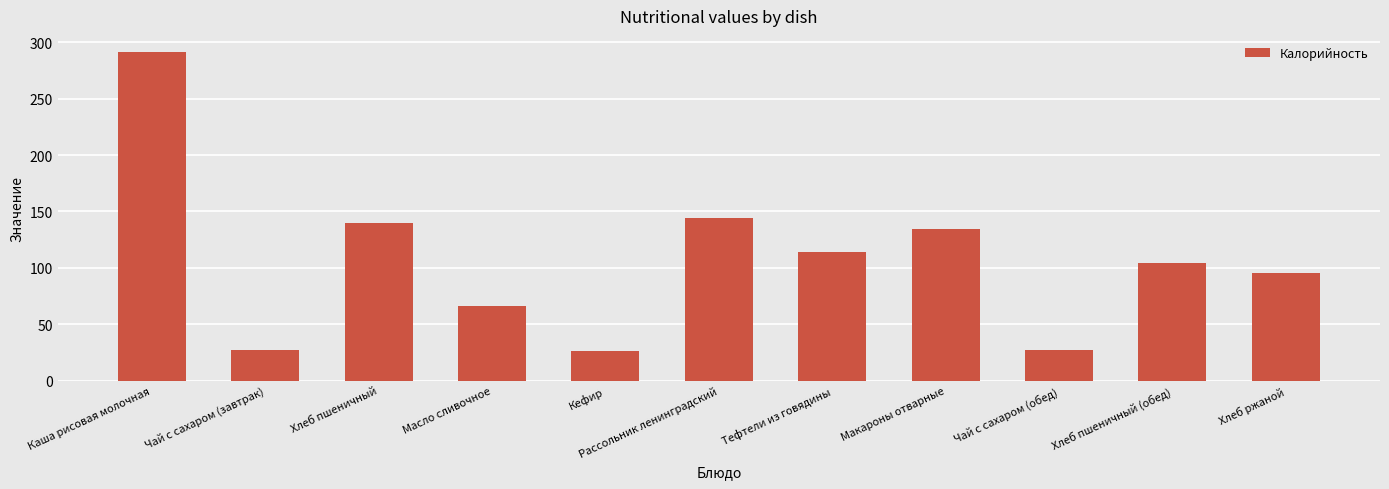

What position from the right is Чай с сахаром (завтрак)?

10